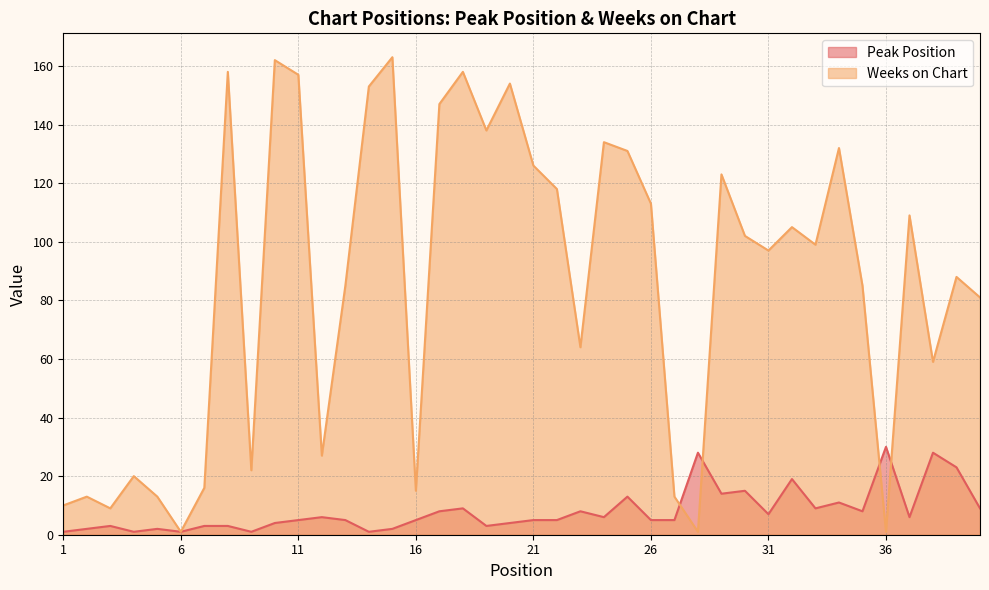

How many intersections are there between Weeks on Chart and Peak Position?

4